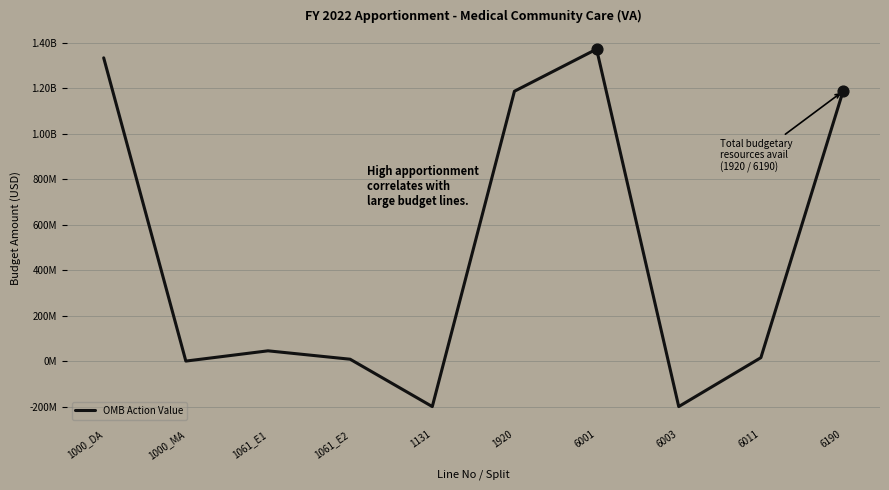

Which has a higher value, 1061_E2 or 1000_DA?

1000_DA